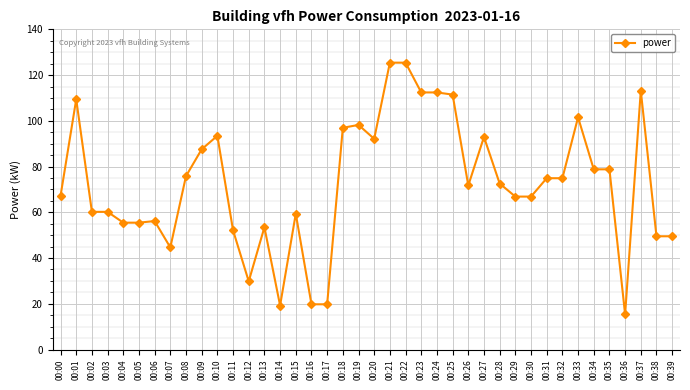

True or false: there are more than 2 points higher than both neighbors.

True